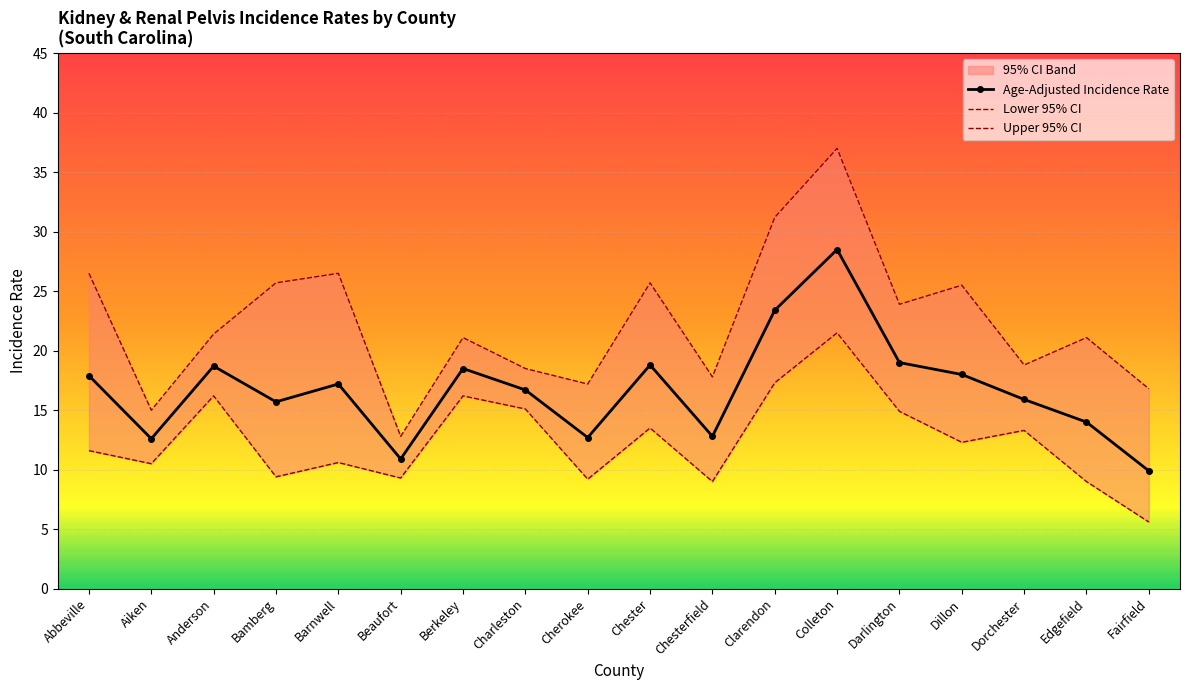

What is the sum of all Age-Adjusted Incidence Rate values?

301.2